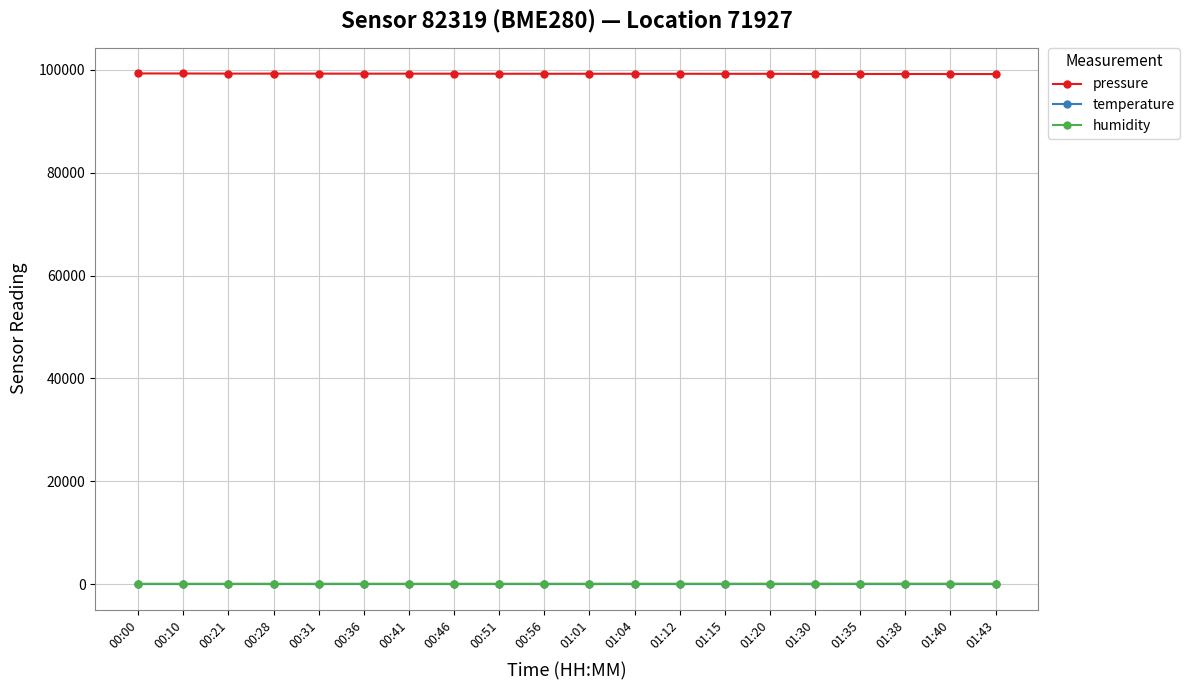

The value of pressure at 01:40 is 99199.8. True or false?

True